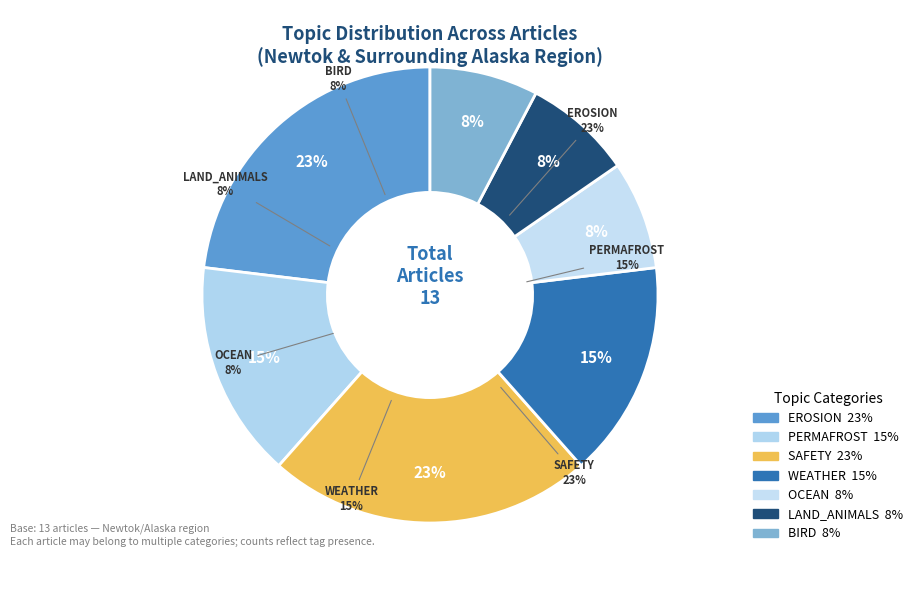

Is there any slice that represents more than half of the pie?

No